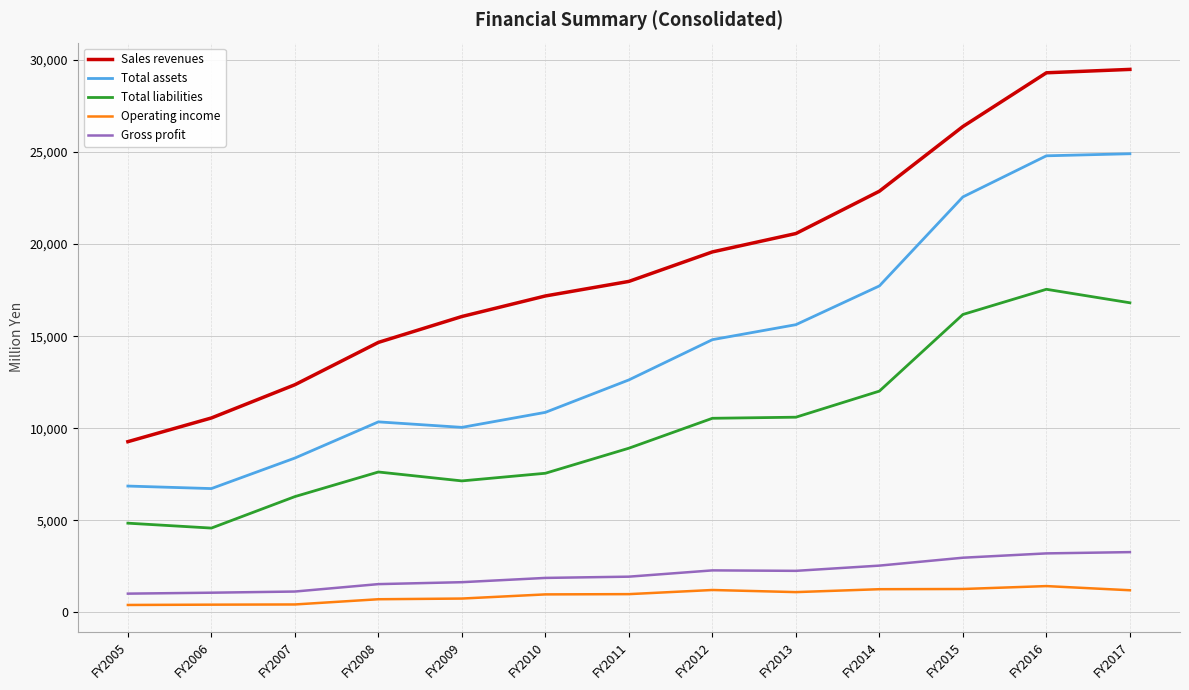

What is the minimum value for Total liabilities?

4577